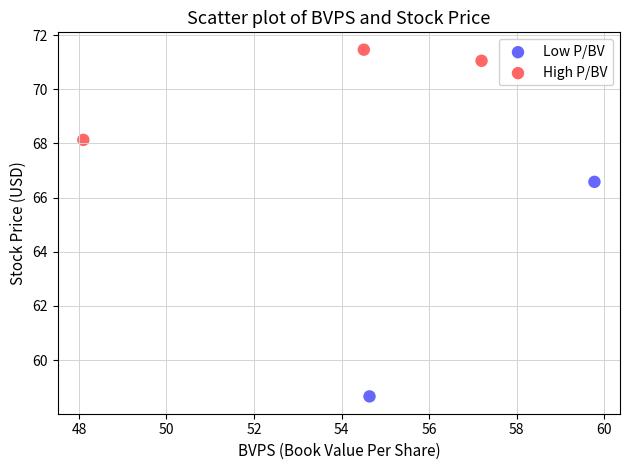

Which series contains the highest Y value?

High P/BV